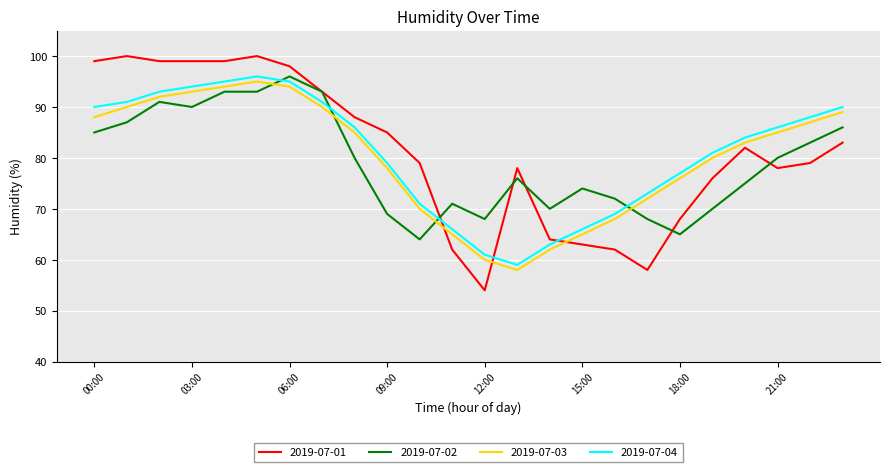

Reading left to right, list all the values displayed in this chart.

2019-07-01: 99	100	99	99	99	100	98	93	88	85	79	62	54	78	64	63	62	58	68	76	82	78	79	83
2019-07-02: 85	87	91	90	93	93	96	93	80	69	64	71	68	76	70	74	72	68	65	70	75	80	83	86
2019-07-03: 88	90	92	93	94	95	94	90	85	78	70	65	60	58	62	65	68	72	76	80	83	85	87	89
2019-07-04: 90	91	93	94	95	96	95	91	86	79	71	66	61	59	63	66	69	73	77	81	84	86	88	90